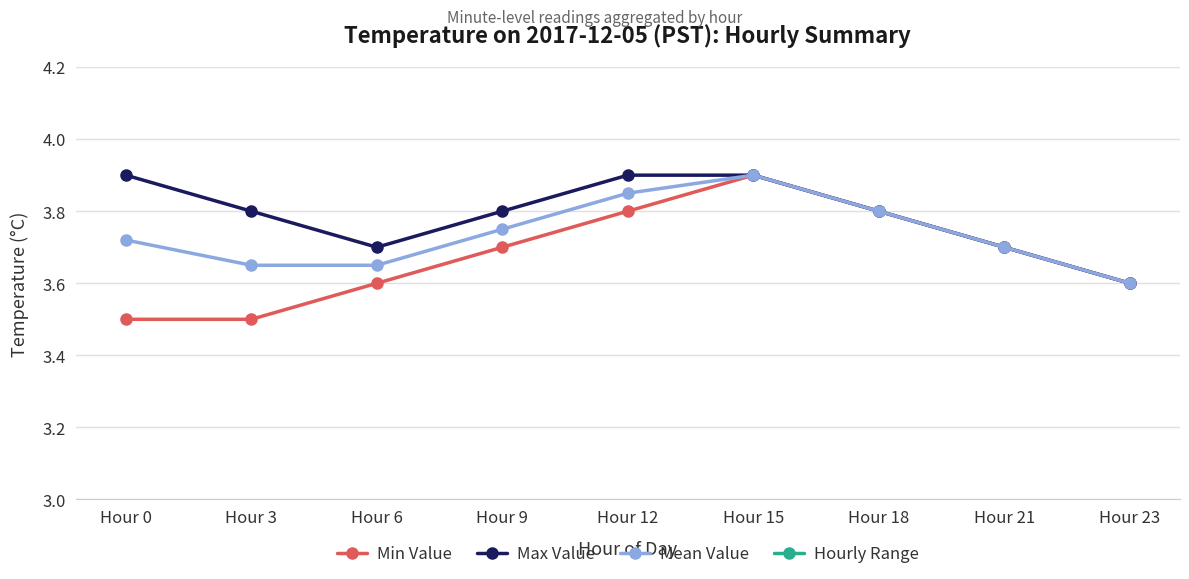

True or false: Hourly Range and Min Value intersect in this chart.

False